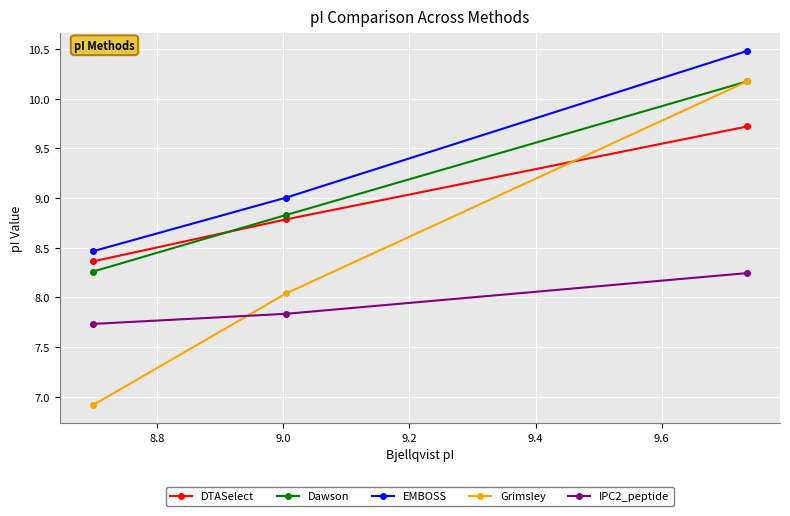

What is the minimum value shown in the chart?

6.9